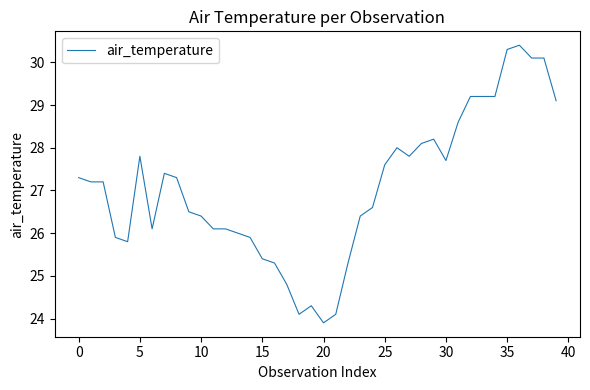

What is the difference between the maximum and minimum values?

6.5